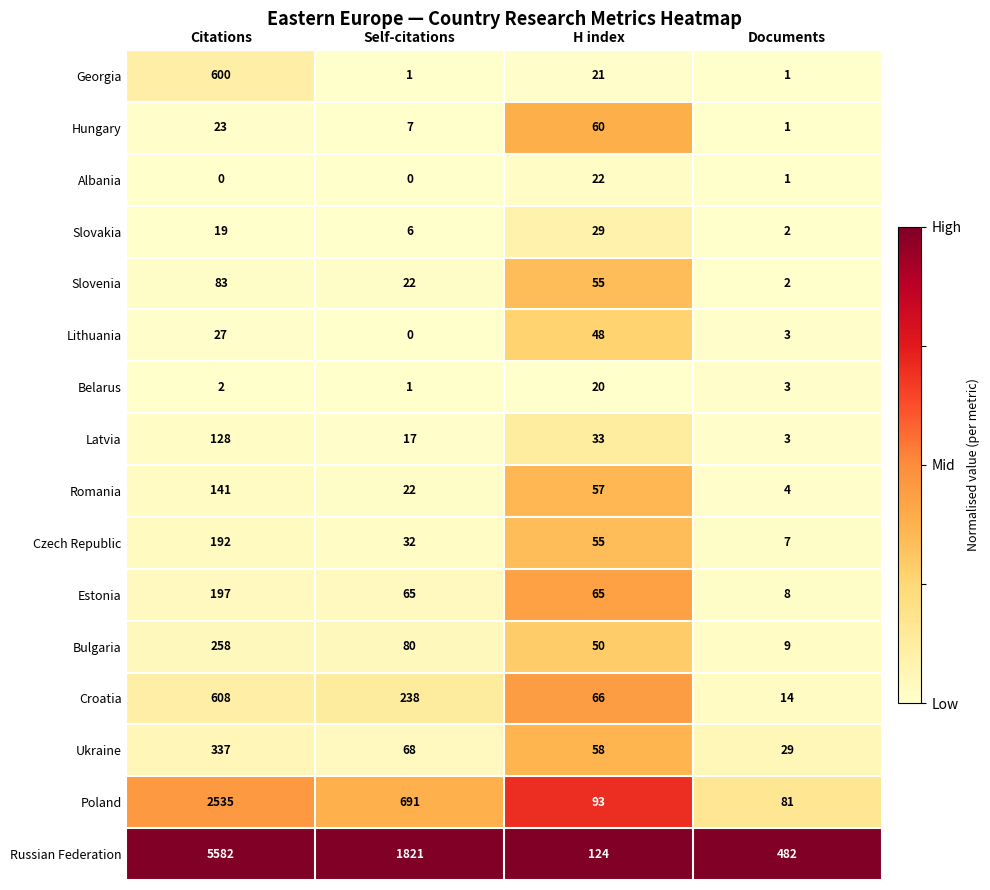

Count the number of categories in the chart.

4